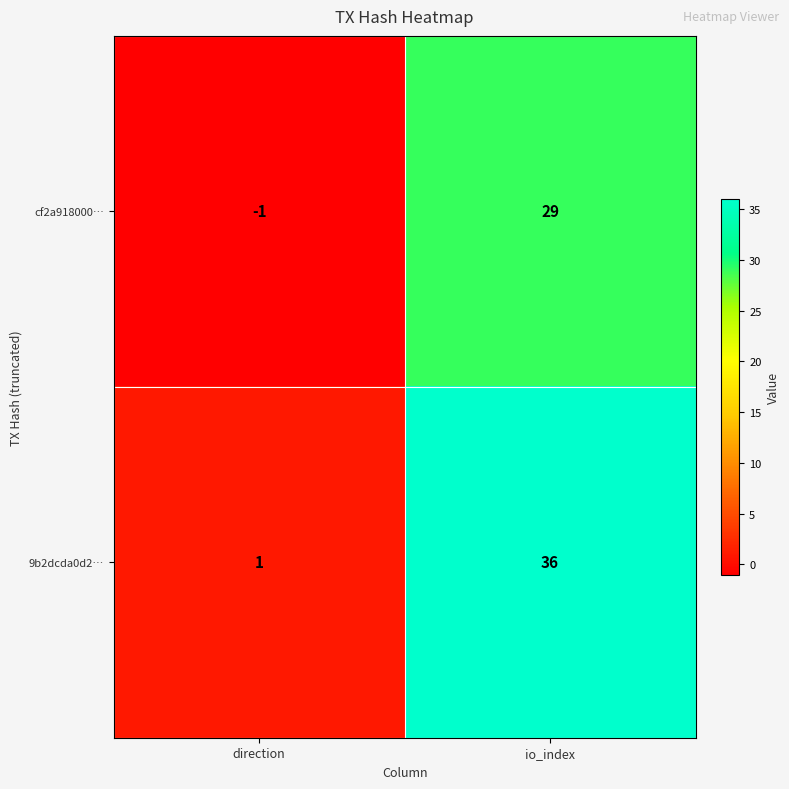

True or false: 9b2dcda0d2… has a value of 36 at io_index.

True